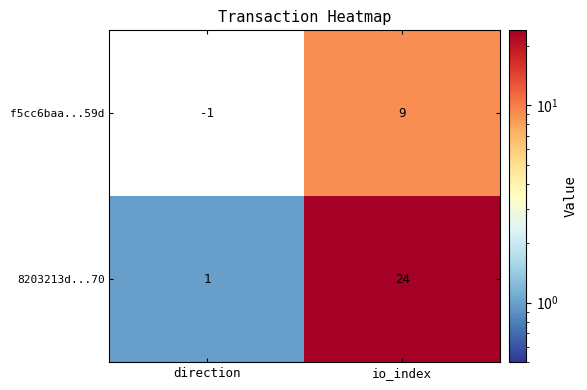

What is the difference between the 8203213d...70 values at io_index and direction?

23